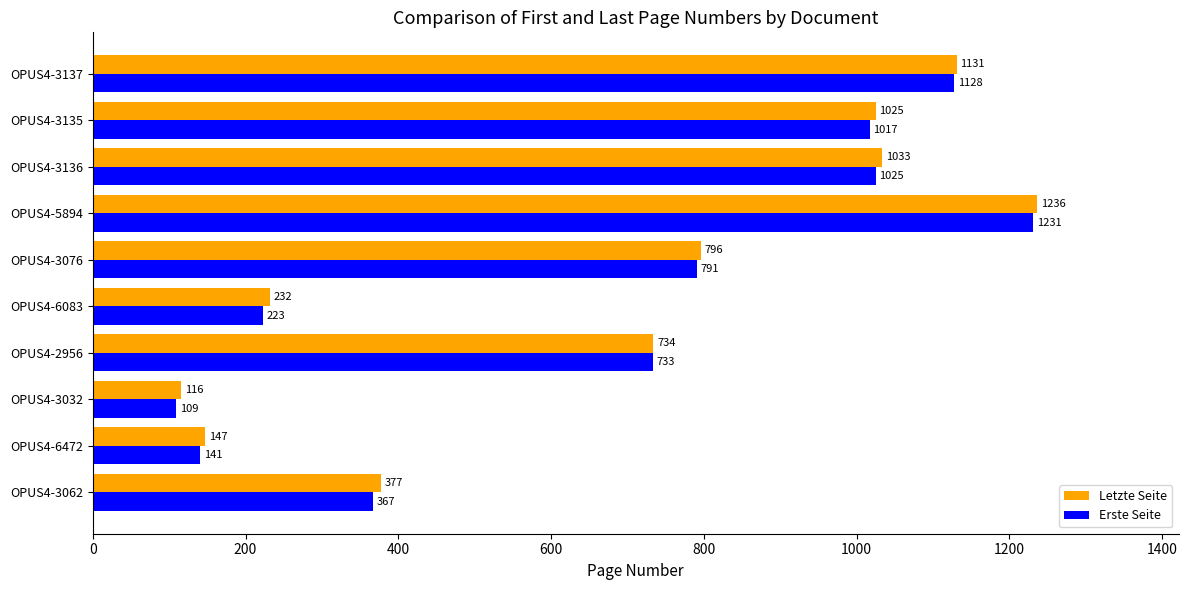

Which series has the largest range (max minus min)?

Erste Seite